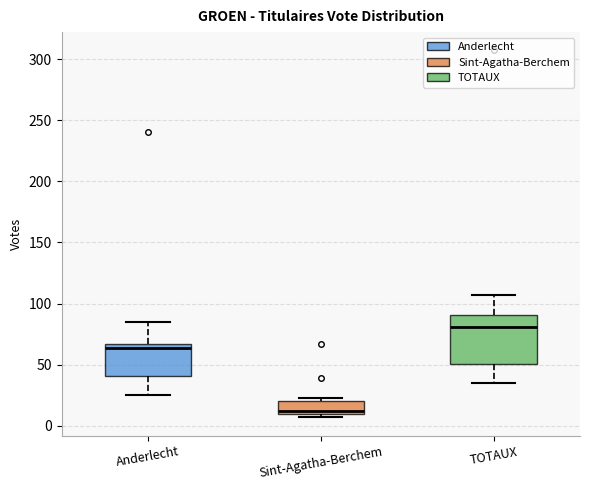

Reading left to right, read every box against the y-axis: the position of its median line, the range the box covers, and the ends of its whiskers. The values are not printed on the chart, so give them approximately, as read against the axis.

Anderlecht: median 65 (just below the box's upper edge), box 40 to 65, whiskers 25 to 85
Sint-Agatha-Berchem: median 10 (just above the box's lower edge), box 10 to 20, whiskers 5 to 25
TOTAUX: median 80, box 50 to 90, whiskers 35 to 105